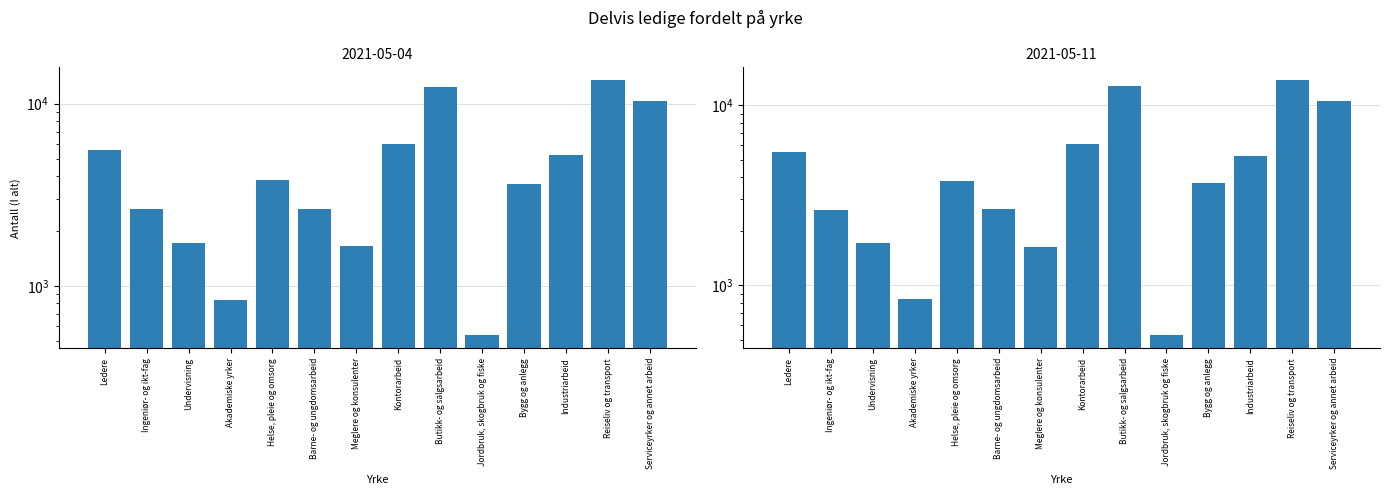

Is it true that 2021-05-11 equals 2705 at Meglere og konsulenter?

False